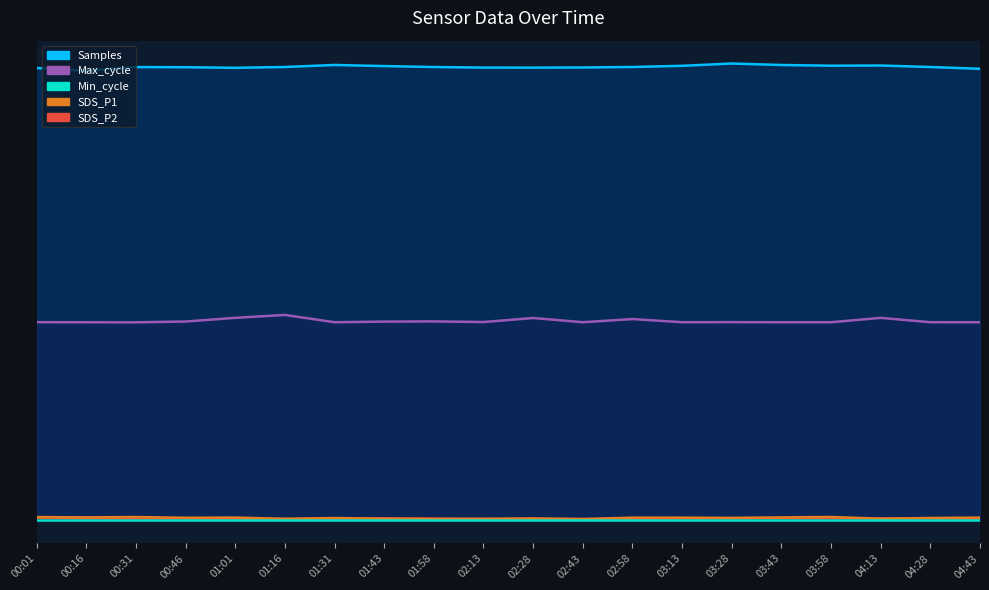

At which label is Max_cycle closest to 2242927?

02:58